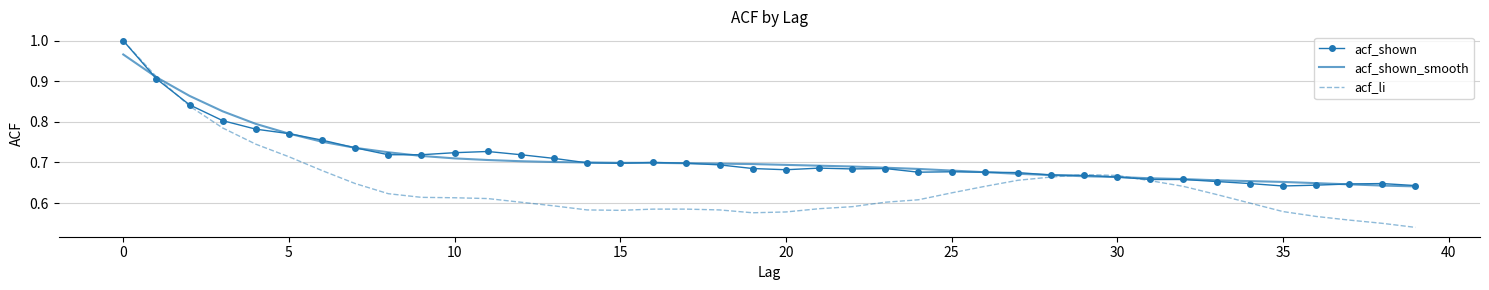

Which series has the largest range (max minus min)?

acf_li